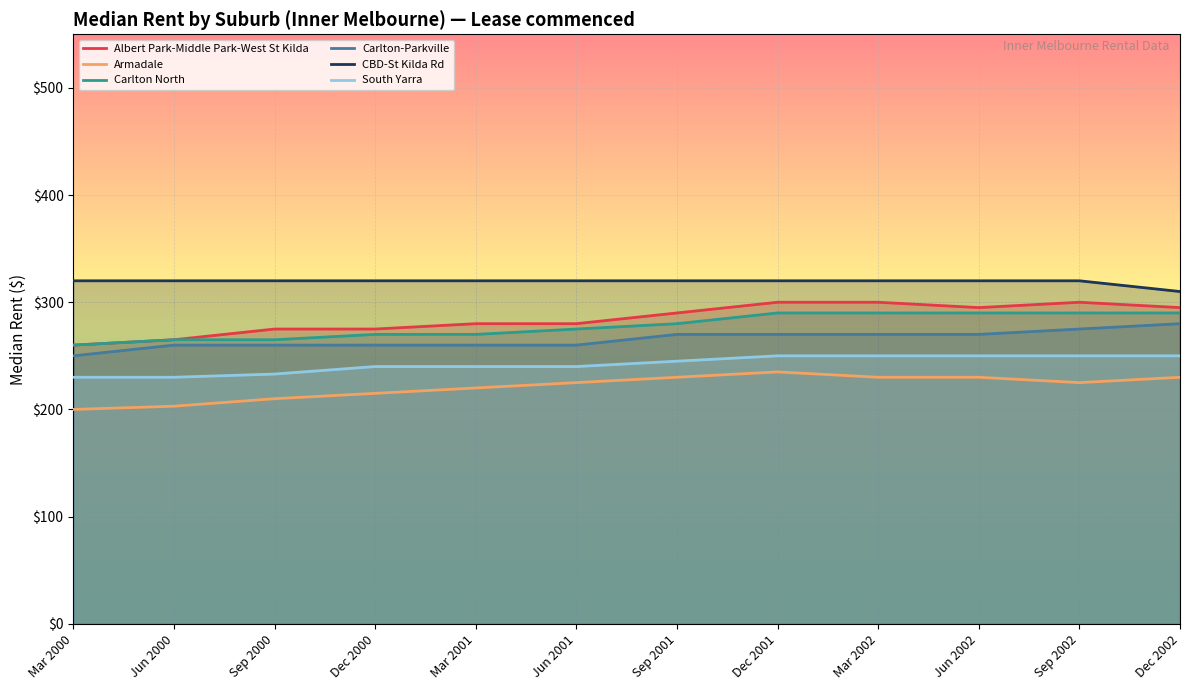

The CBD-St Kilda Rd series shows 419 at Mar 2000. True or false?

False